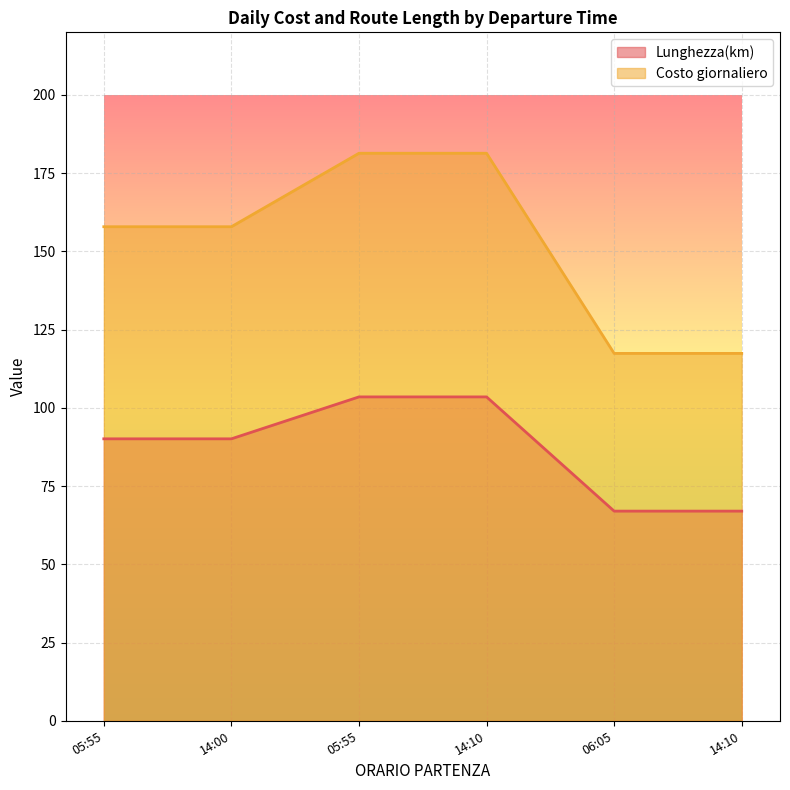

Rank the series by their average value, from lowest to highest.

Lunghezza(km), Costo giornaliero